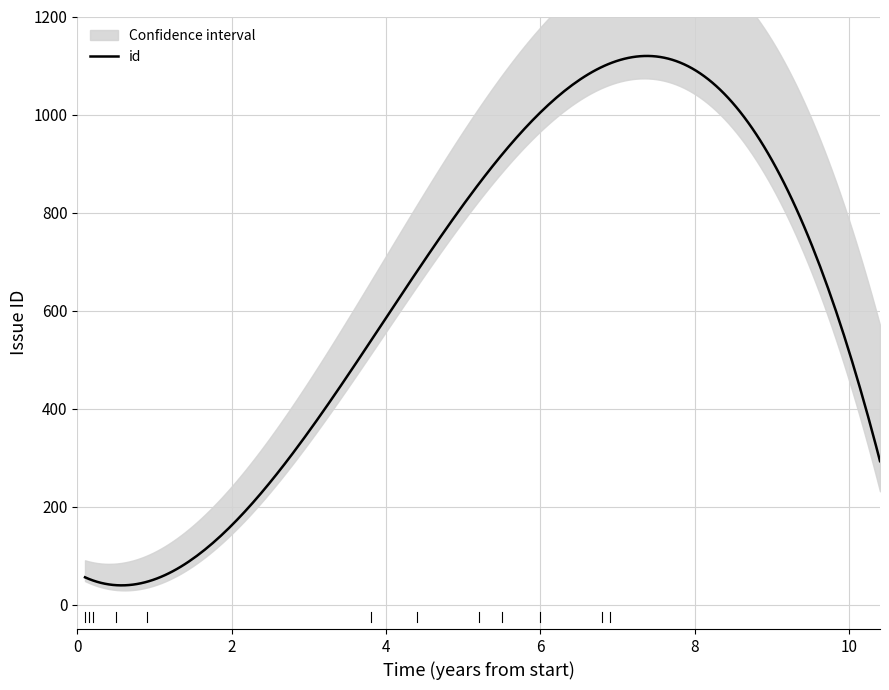

What is the average value?

537